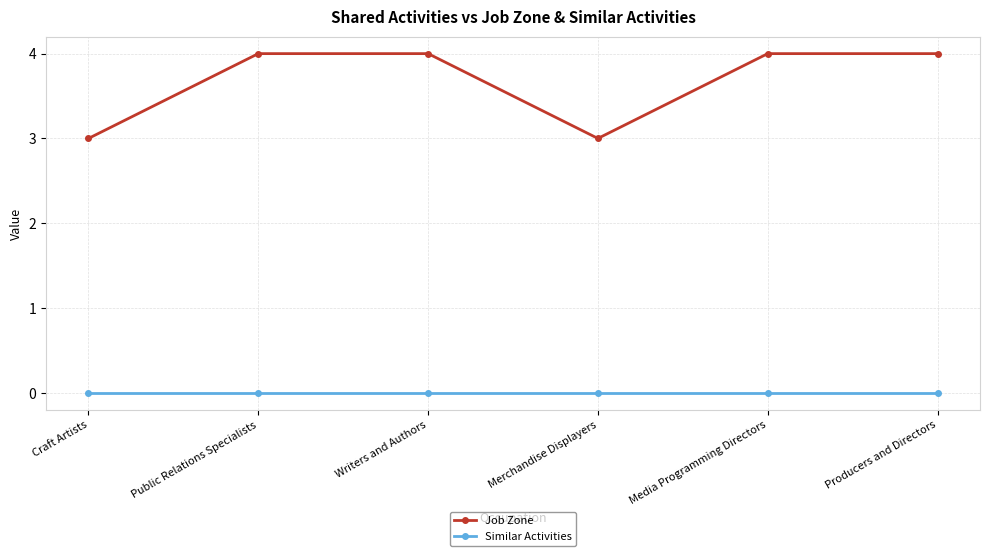

True or false: Job Zone has a value of 3 at Media Programming Directors.

False